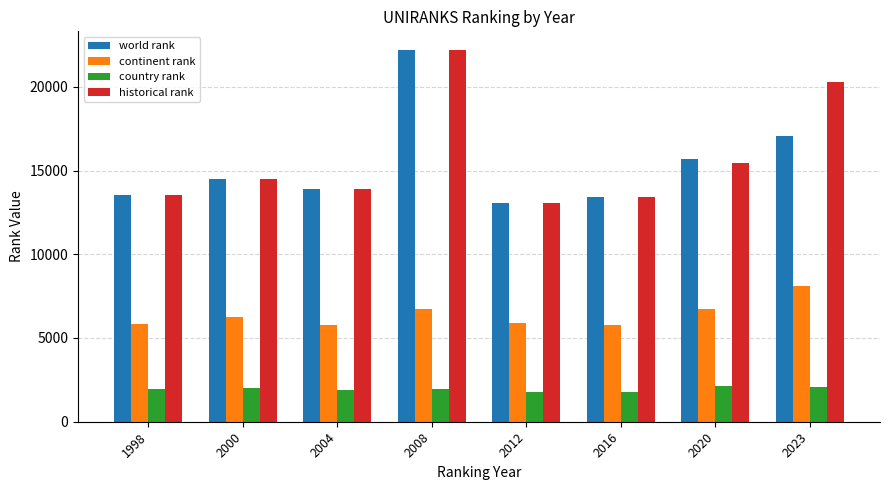

The world rank series shows 4202 at 2000. True or false?

False